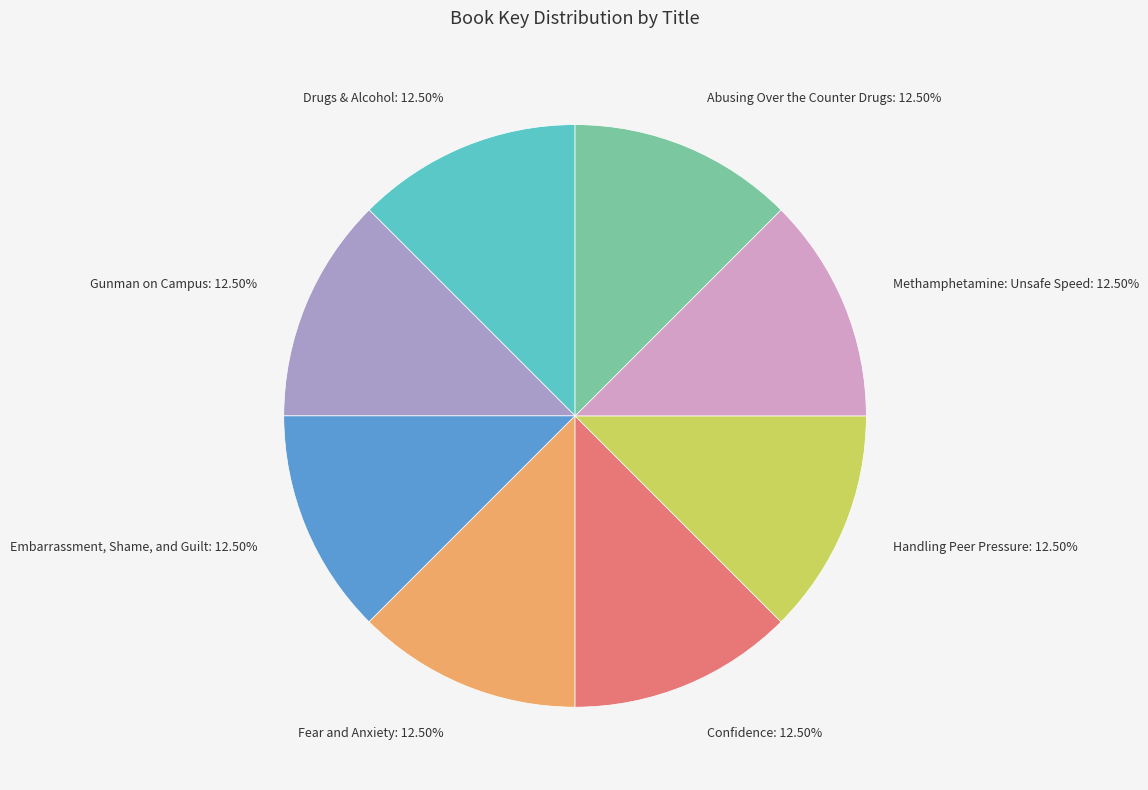

Is the sum of Methamphetamine: Unsafe Speed and Handling Peer Pressure greater than half?

No